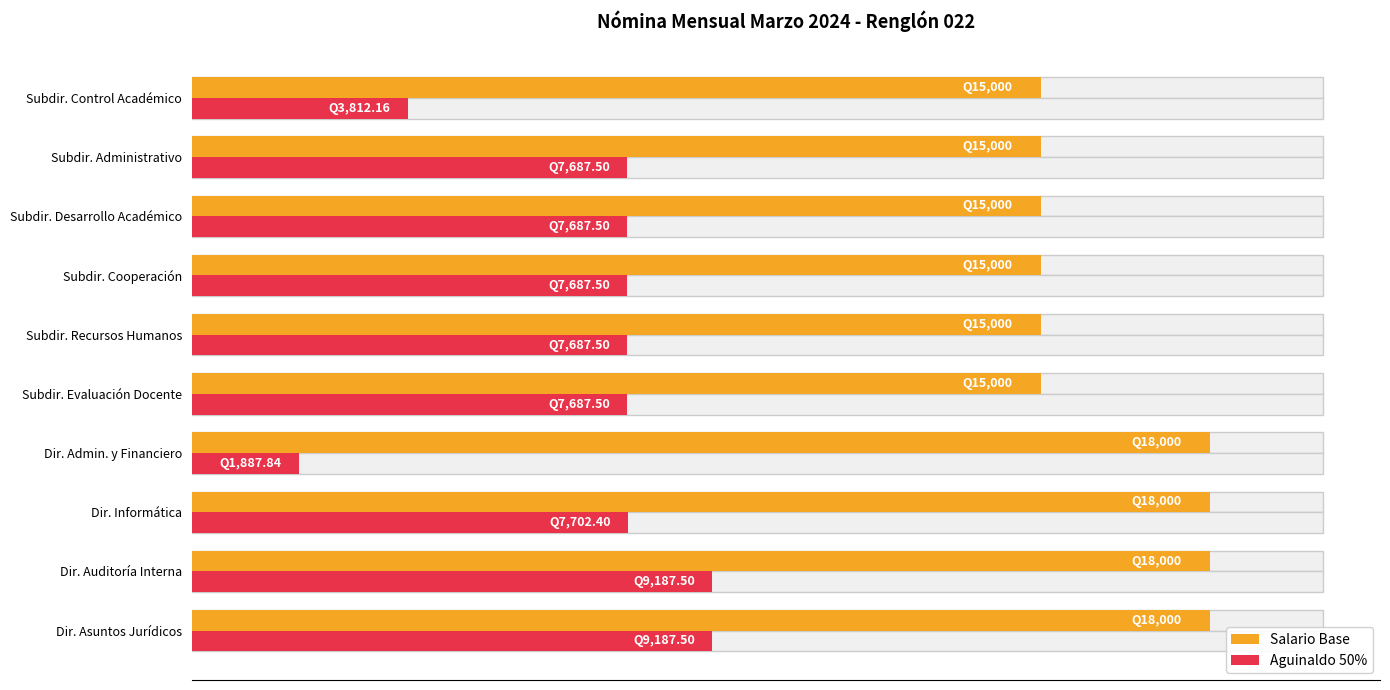

Between Subdir. Recursos Humanos and Subdir. Evaluación Docente, which is larger?

Subdir. Recursos Humanos